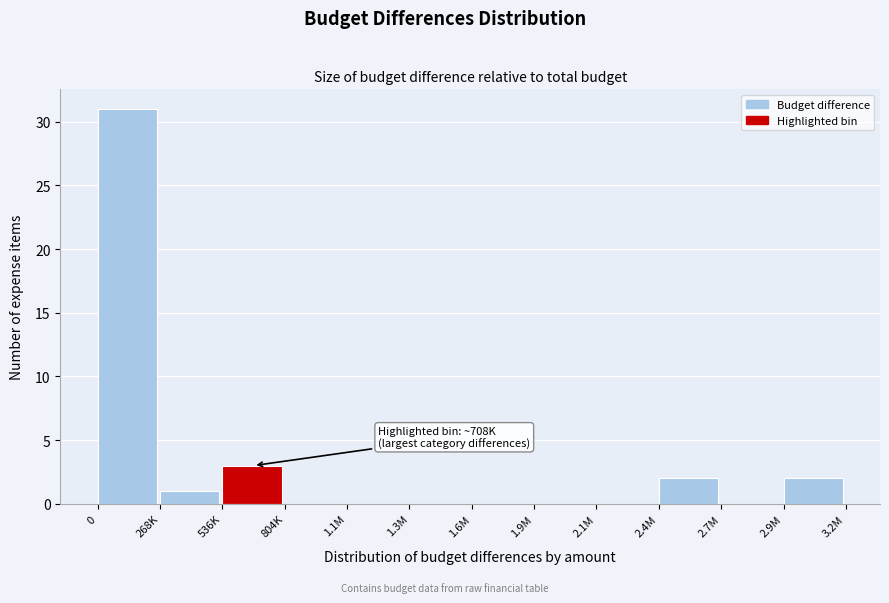

Reading left to right, extract all data points from this chart.

0=31	268K=1	536K=3	804K=0	1.1M=0	1.3M=0	1.6M=0	1.9M=0	2.1M=0	2.4M=2	2.7M=0	2.9M=2